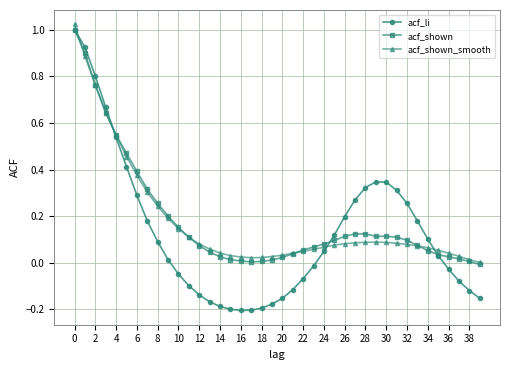

Which series has the largest range (max minus min)?

acf_li